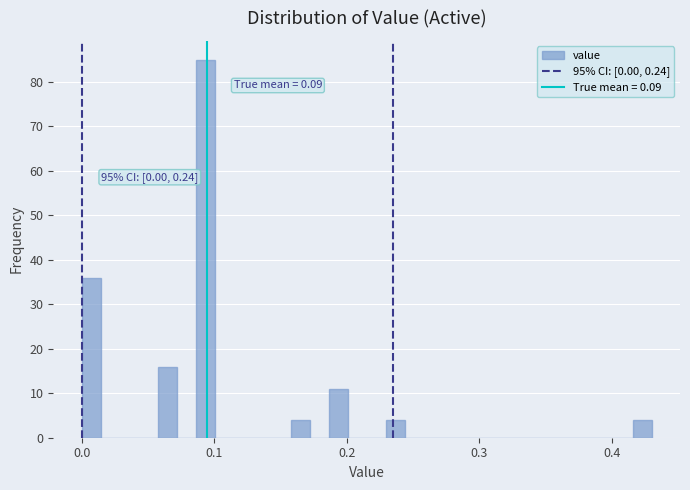

Read against the x-axis, roughly where is the centre of the tallest bar?

0.09